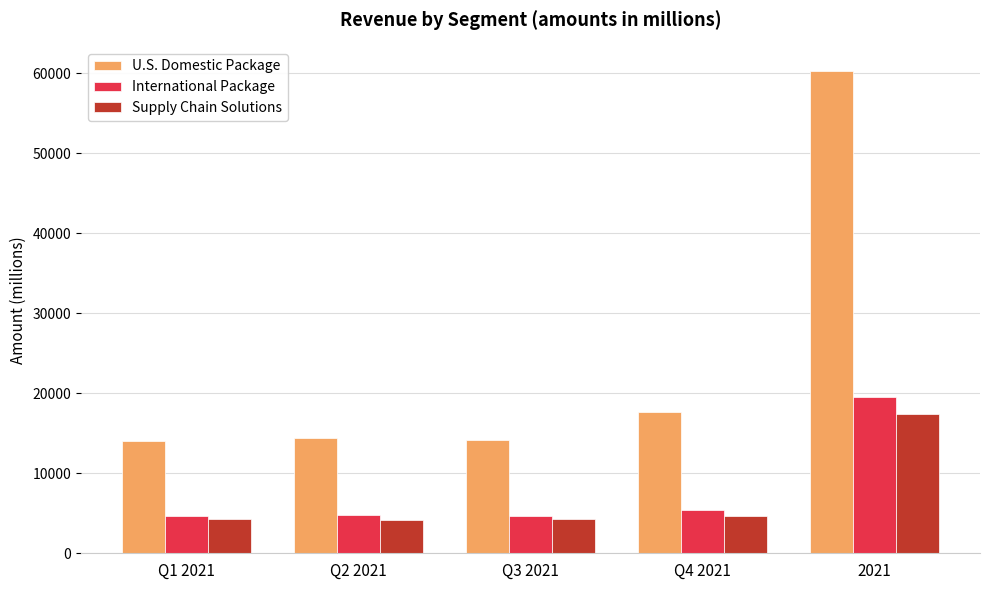

Is the value of U.S. Domestic Package at Q2 2021 greater than the value of Supply Chain Solutions at Q3 2021?

Yes